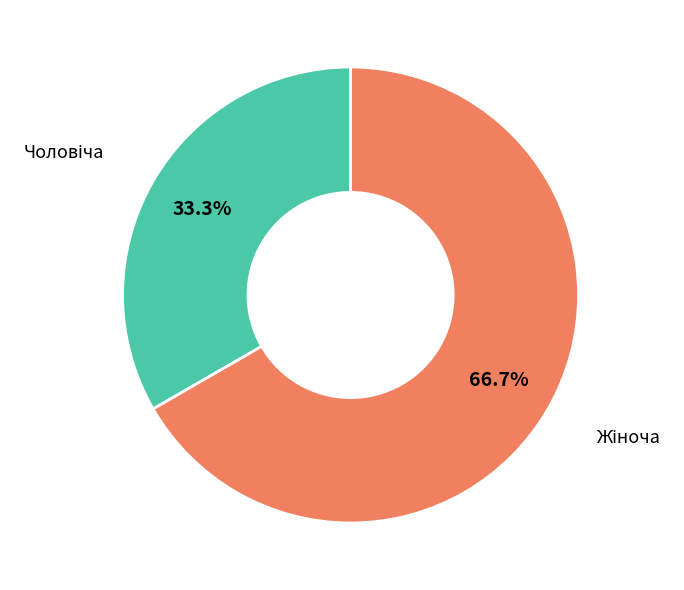

How many slices are in this pie chart?

2